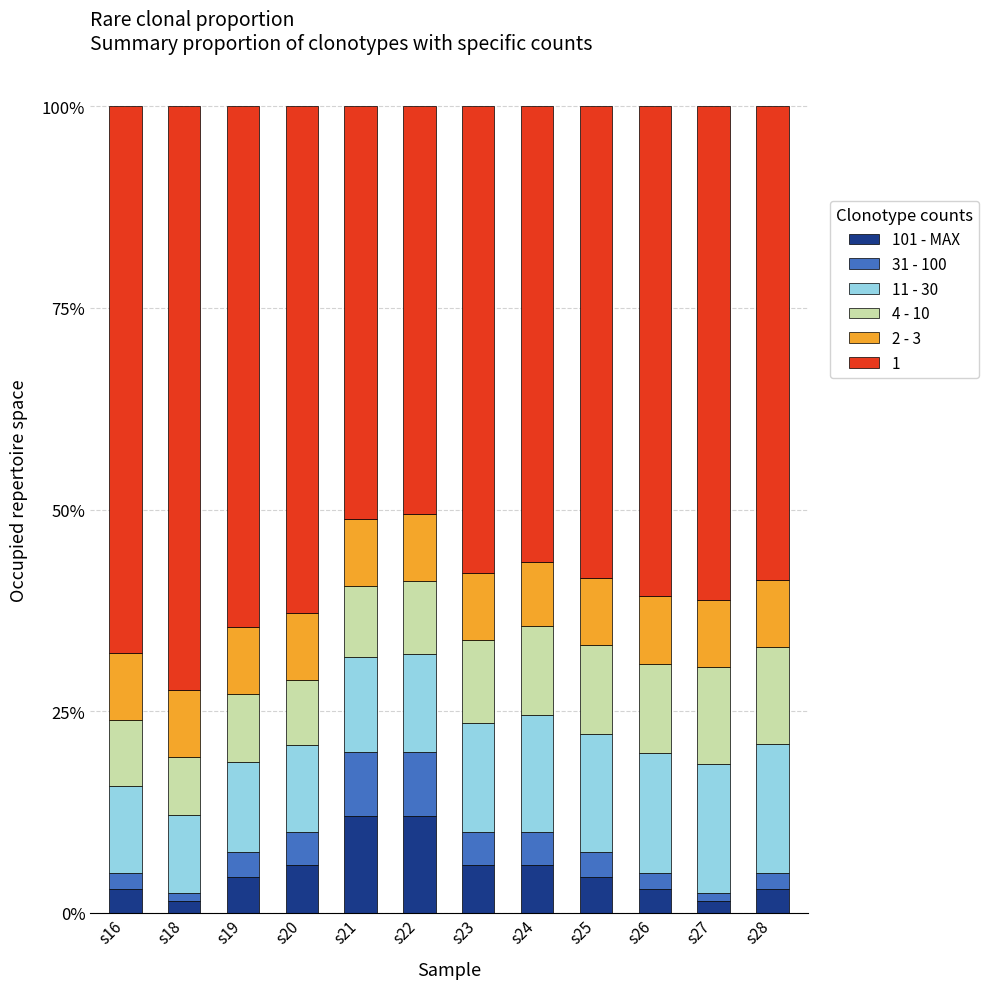

What is the total value across all series at s22?

100.0